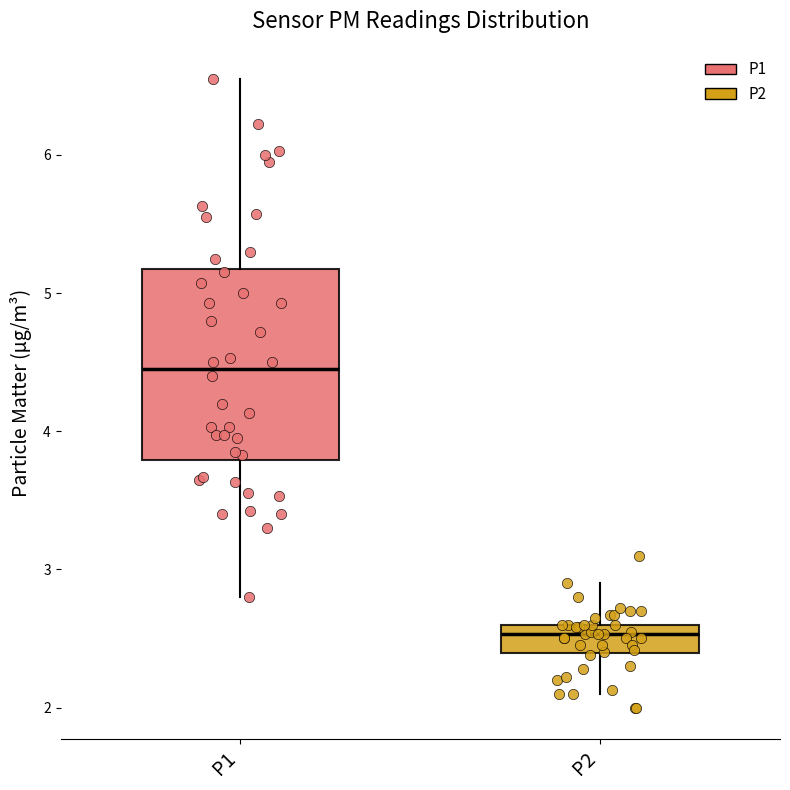

Reading left to right, transcribe this box plot: for each box, give where its median line is, the range the box spans, and where its two whiskers end, as read against the y-axis. The values are not printed on the chart, so give them approximately, as read against the axis.

P1: median 4.5, box 3.8 to 5.2, whiskers 2.8 to 6.6
P2: median 2.5, box 2.4 to 2.6, whiskers 2.1 to 2.9